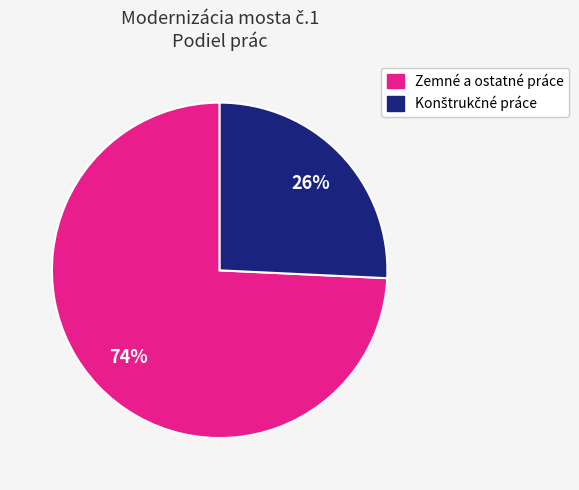

How many slices are in this pie chart?

2